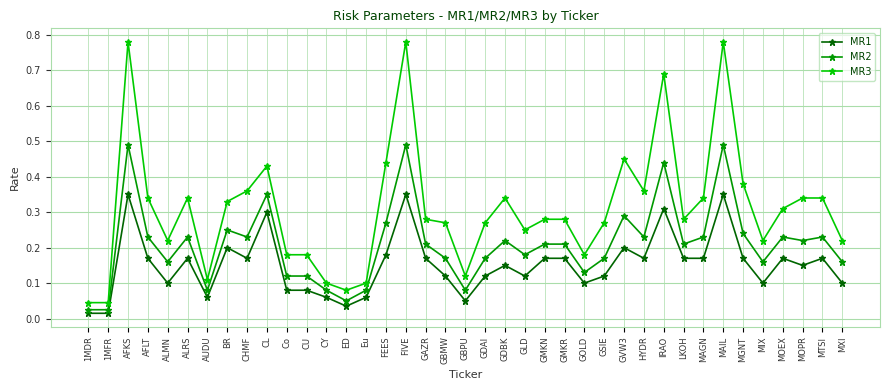

Count the number of data series in this chart.

3